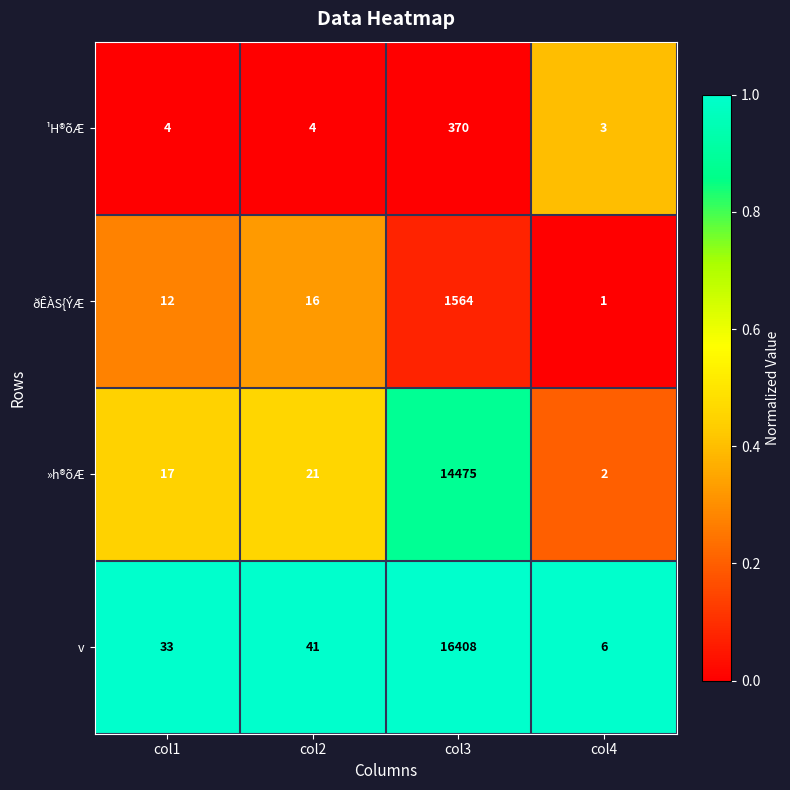

True or false: »h®õÆ has a value of 24 at col1.

False